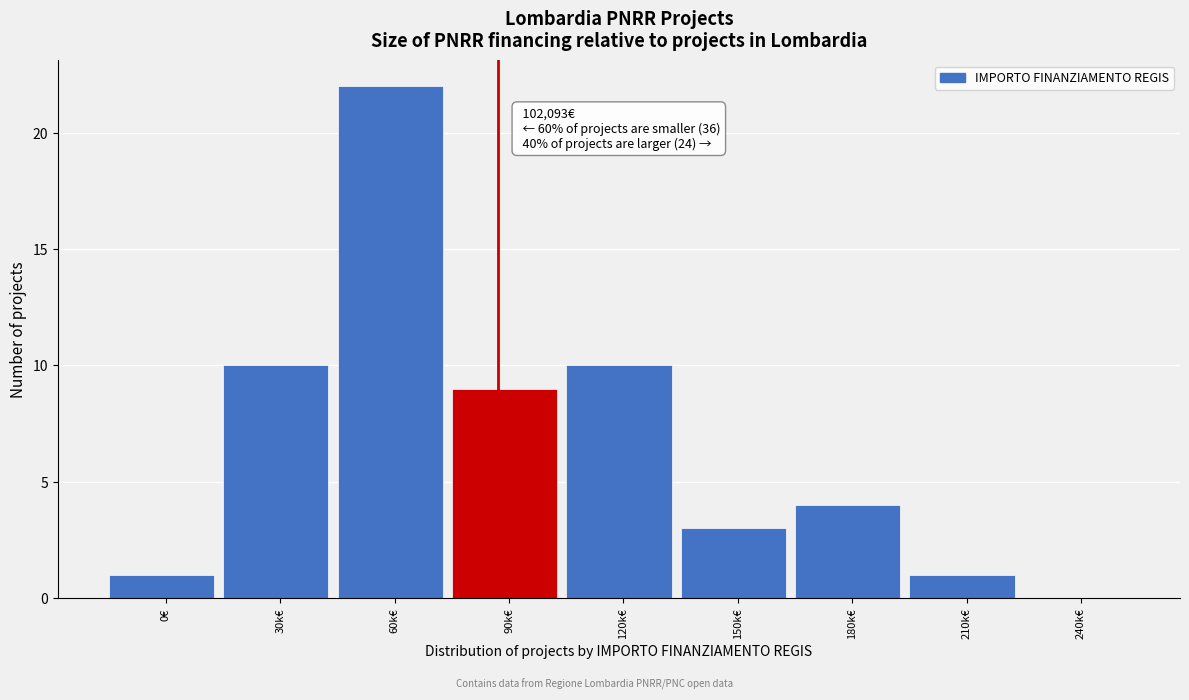

Reading right to left, list all the values displayed in this chart.

240k€=0	210k€=1	180k€=4	150k€=3	120k€=10	90k€=9	60k€=22	30k€=10	0€=1